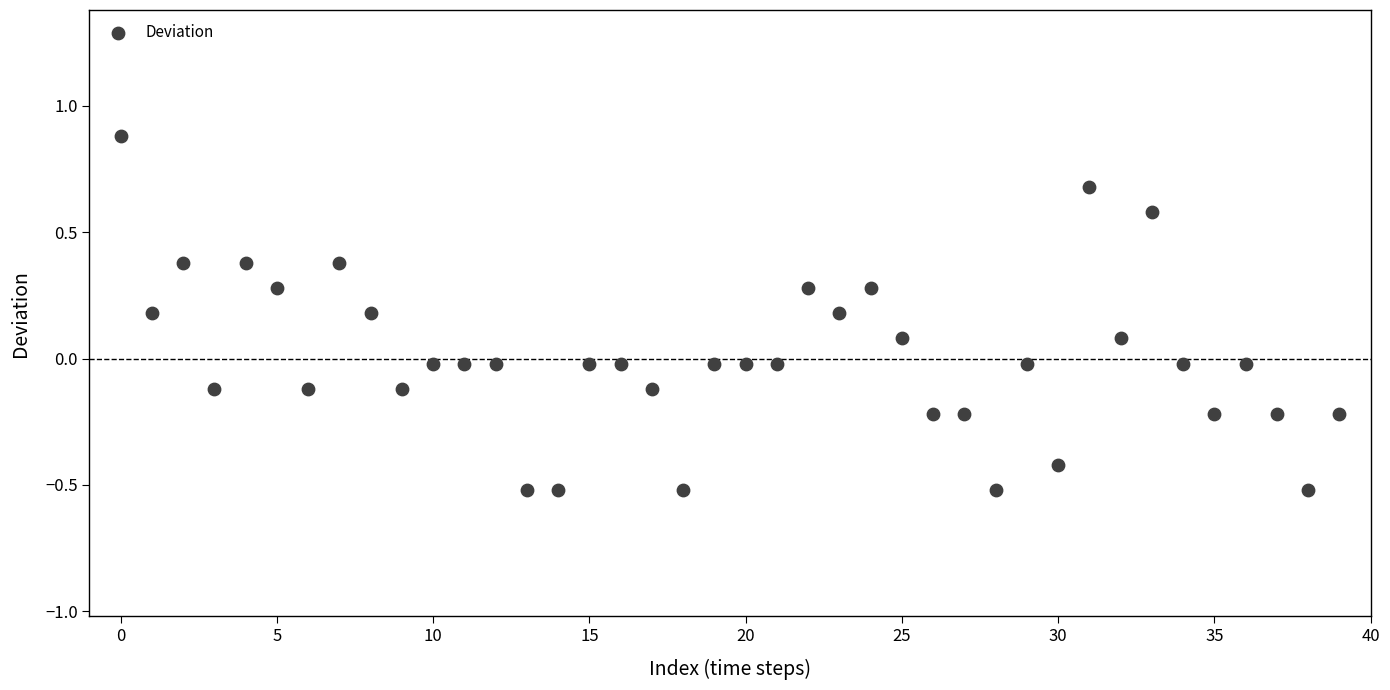

What is the range of Y values (max minus min)?

1.4